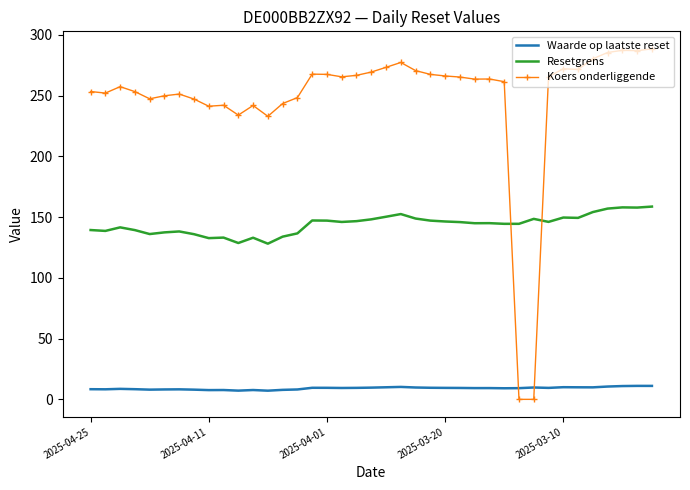

At how many categories does at least one series exceed 189?

37